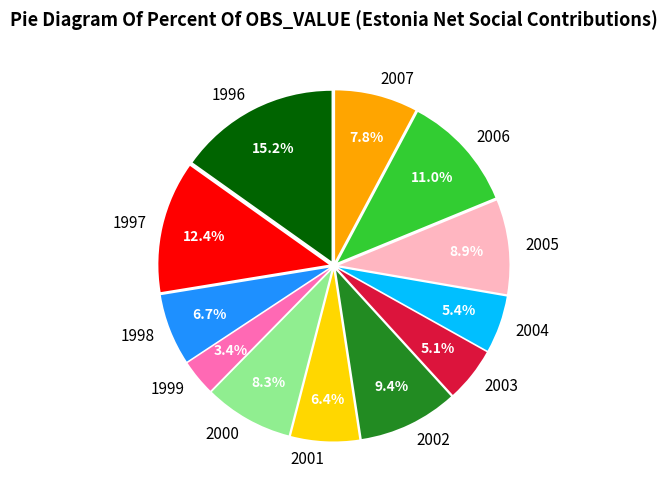

To the nearest percent, what percentage of the pie is 1997?

12%